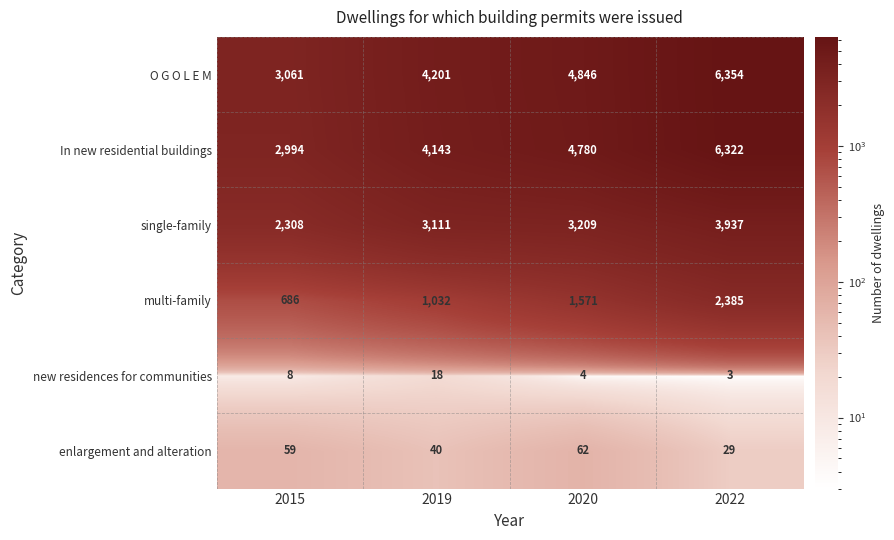

What is the sum of all In new residential buildings values?

18239